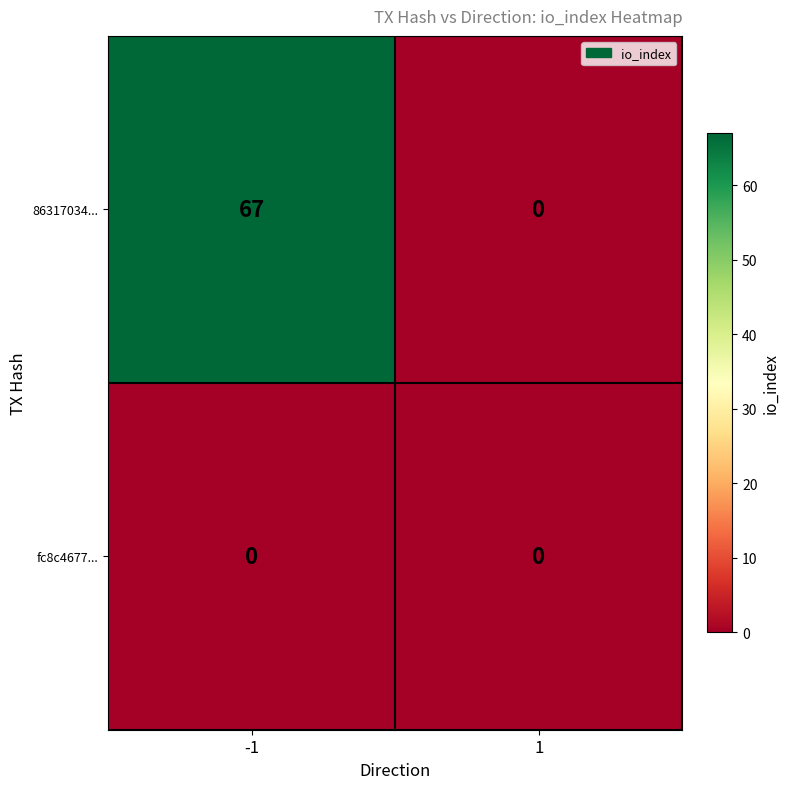

True or false: fc8c4677... has a value of 0 at -1.

True